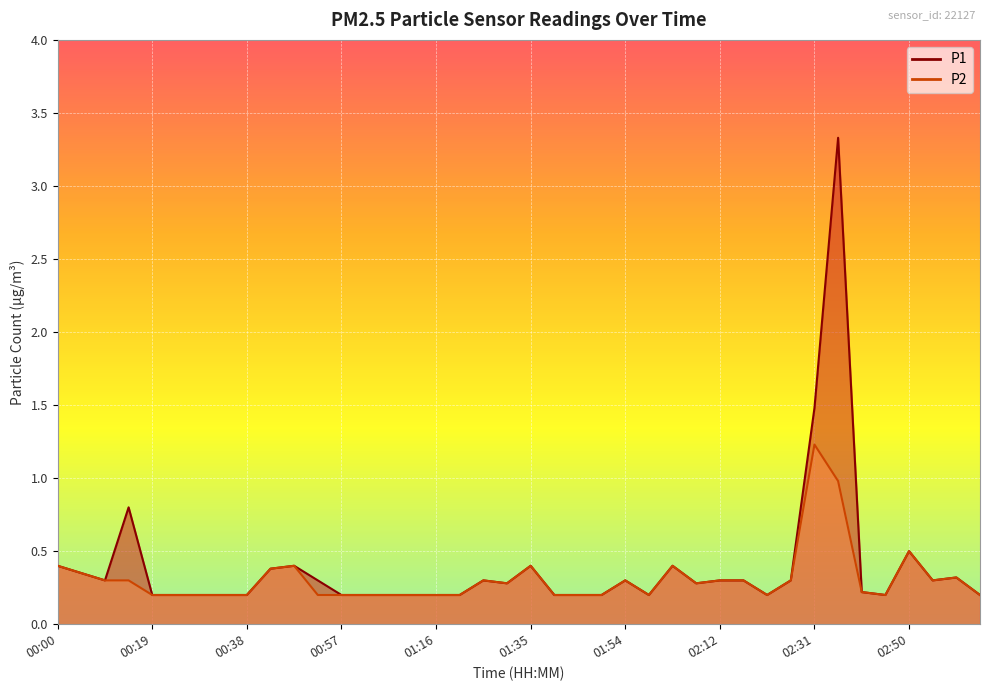

At which category is the sum across all series the highest?

02:36